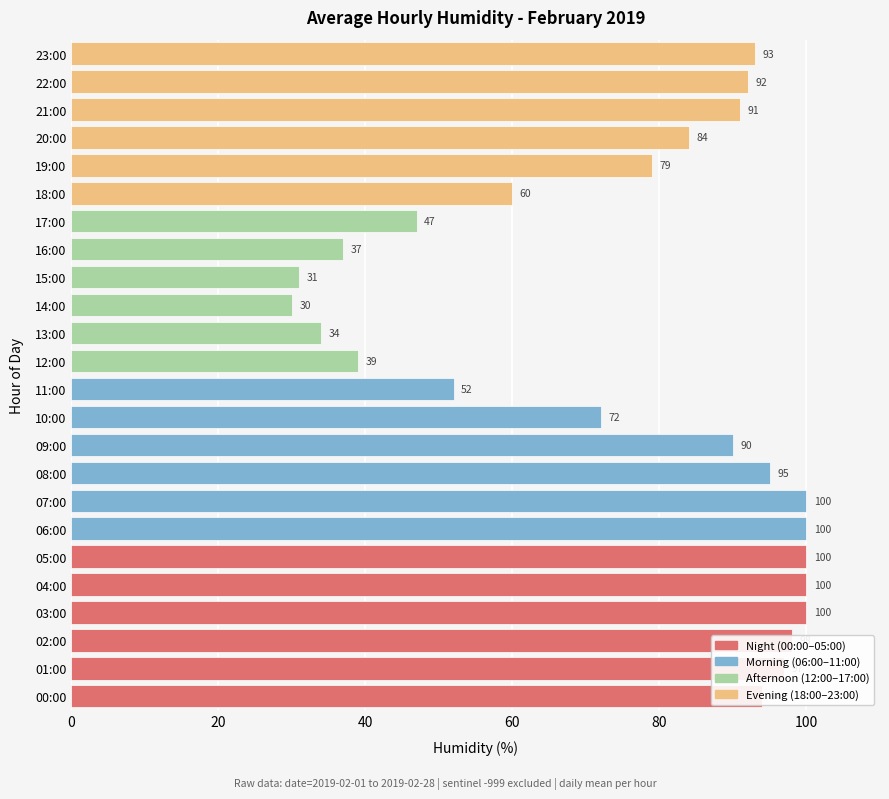

Which has a higher value, 16:00 or 20:00?

20:00